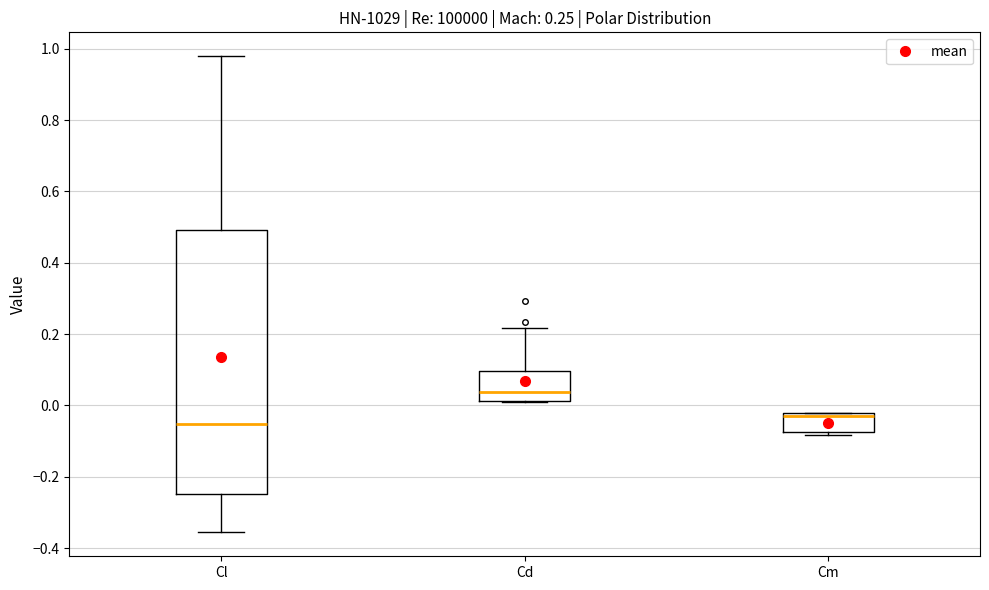

Which box's median line is the highest?

Cd